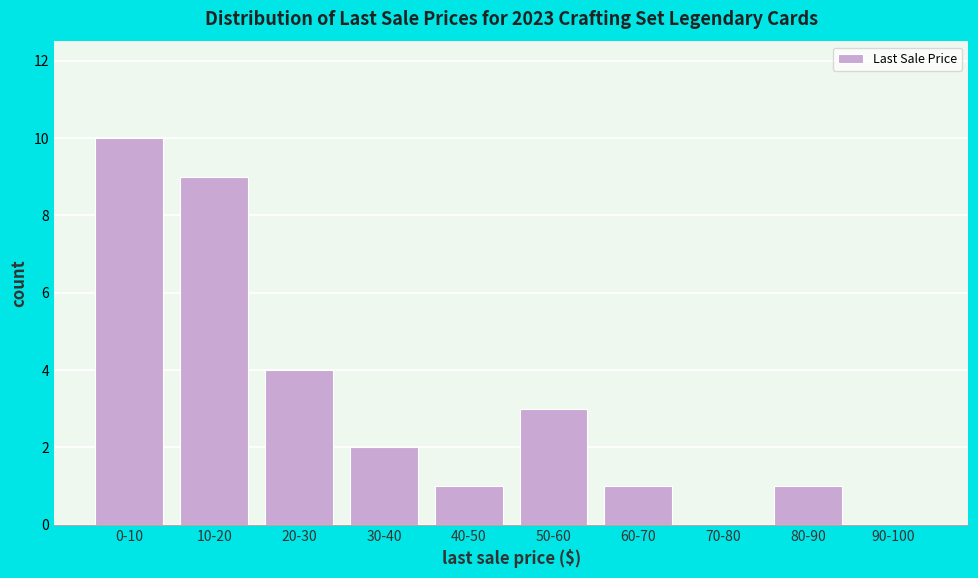

Reading left to right, list all the values displayed in this chart.

0-10=10	10-20=9	20-30=4	30-40=2	40-50=1	50-60=3	60-70=1	70-80=0	80-90=1	90-100=0